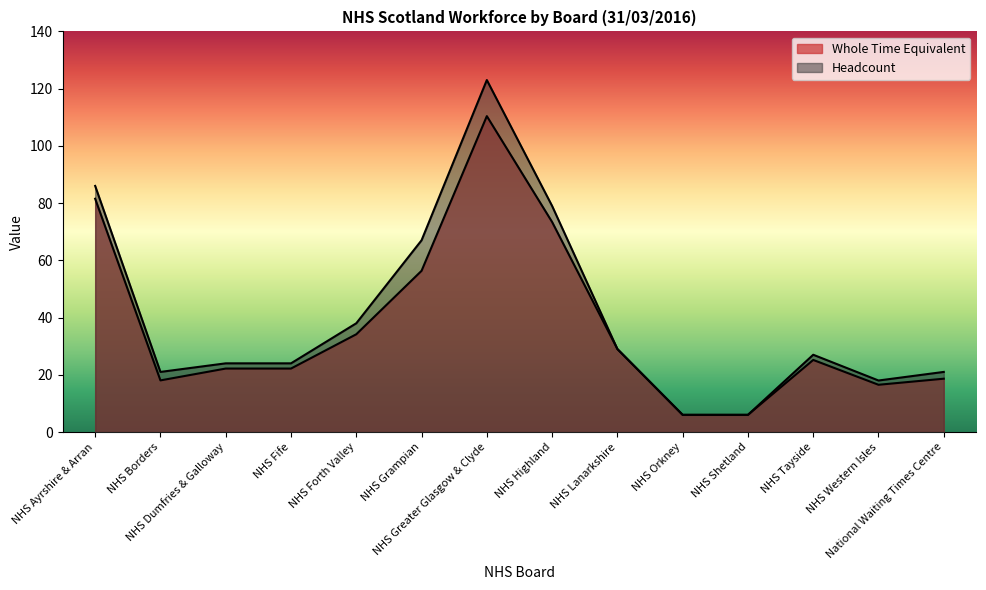

Where is the first local minimum for Headcount?

NHS Borders